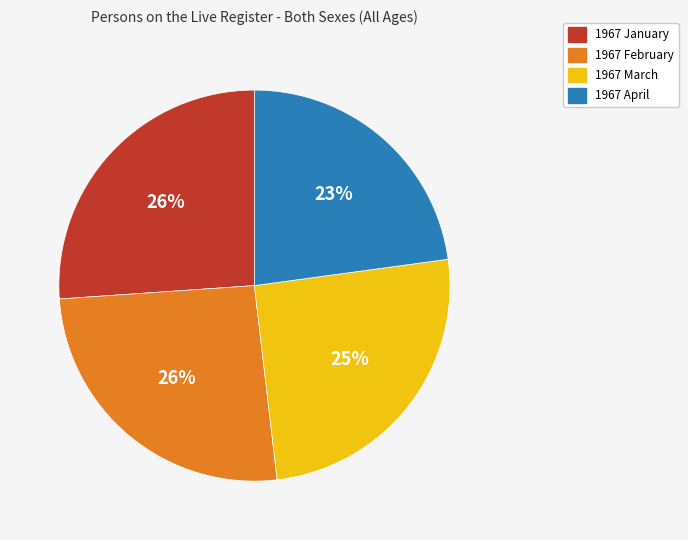

To the nearest percent, what percentage of the pie is 1967 March?

25%